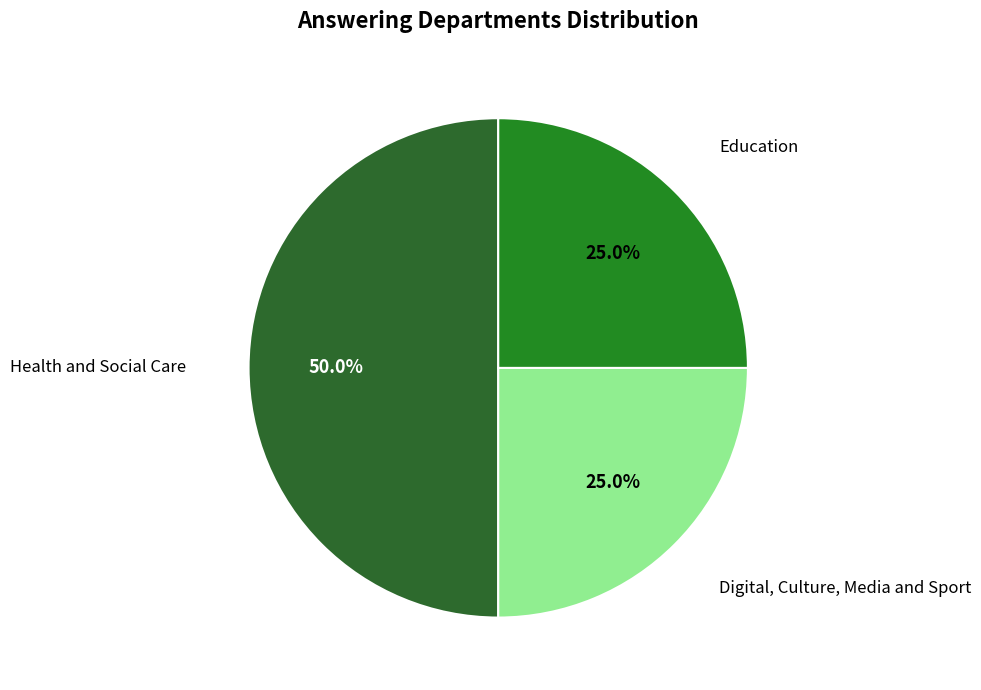

What percentage is NOT represented by Education?

75.0%